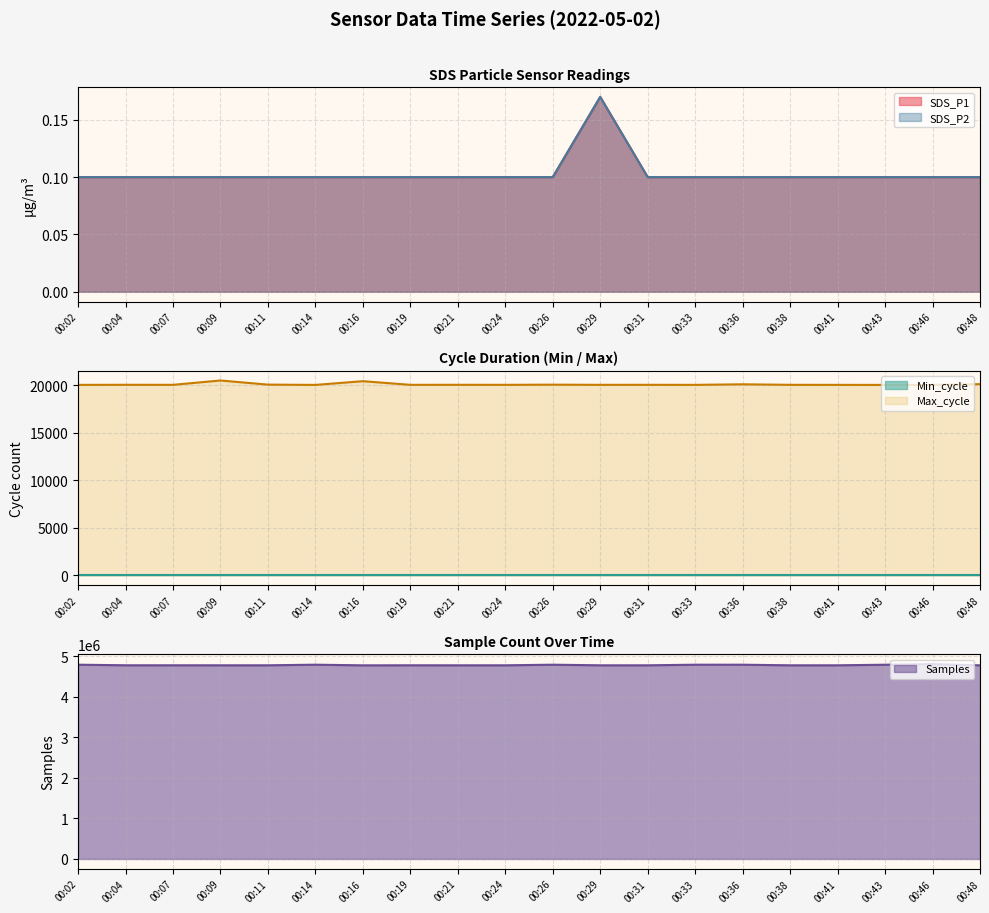

True or false: Samples and SDS_P2 intersect in this chart.

False